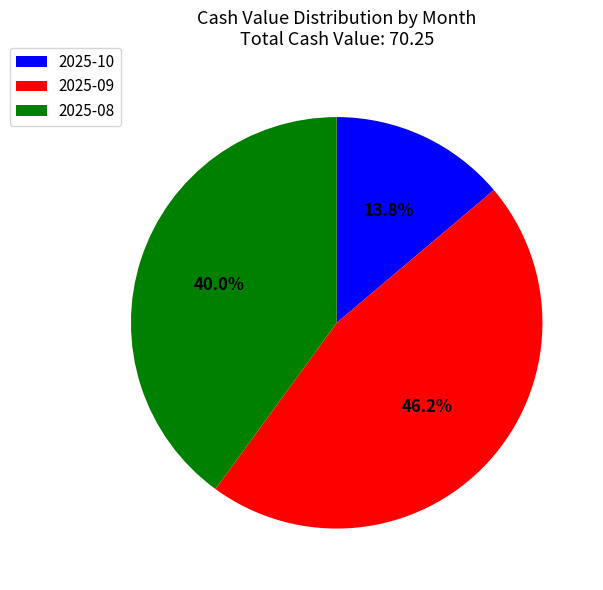

Which has a higher value, 2025-10 or 2025-09?

2025-09